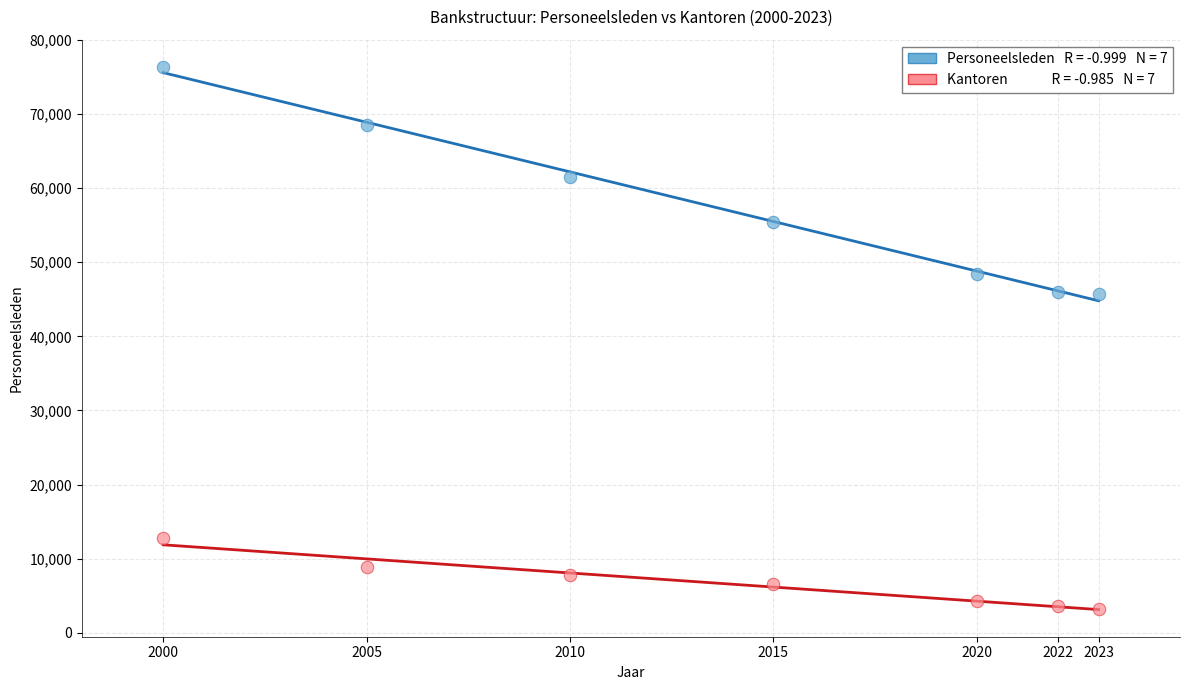

Across all data points, what is the range of Y values (max minus min)?

73121